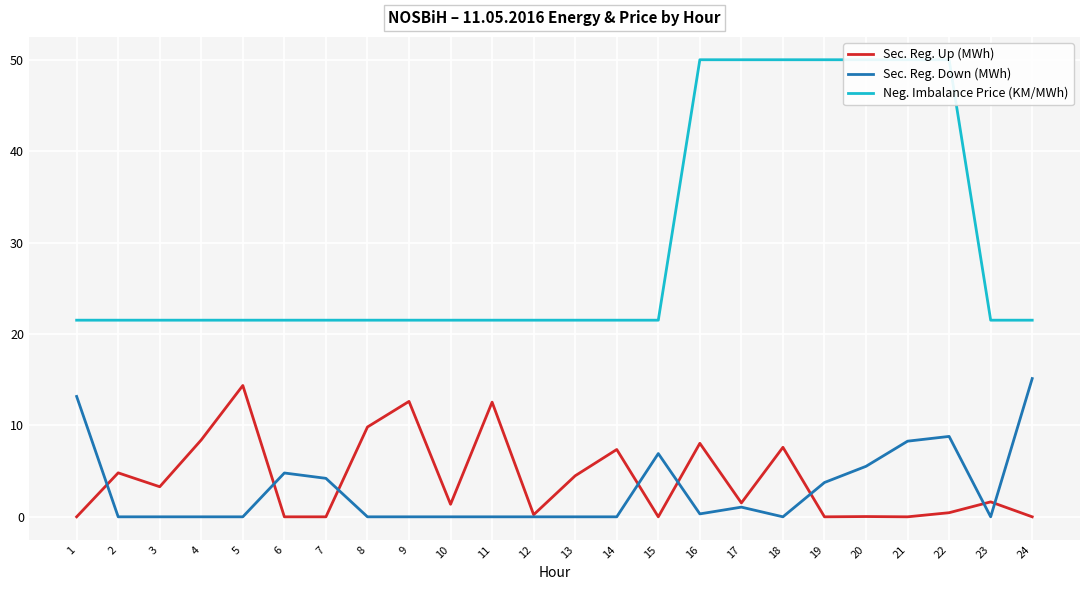

Is it true that Sec. Reg. Down (MWh) equals 0.0 at 13?

True